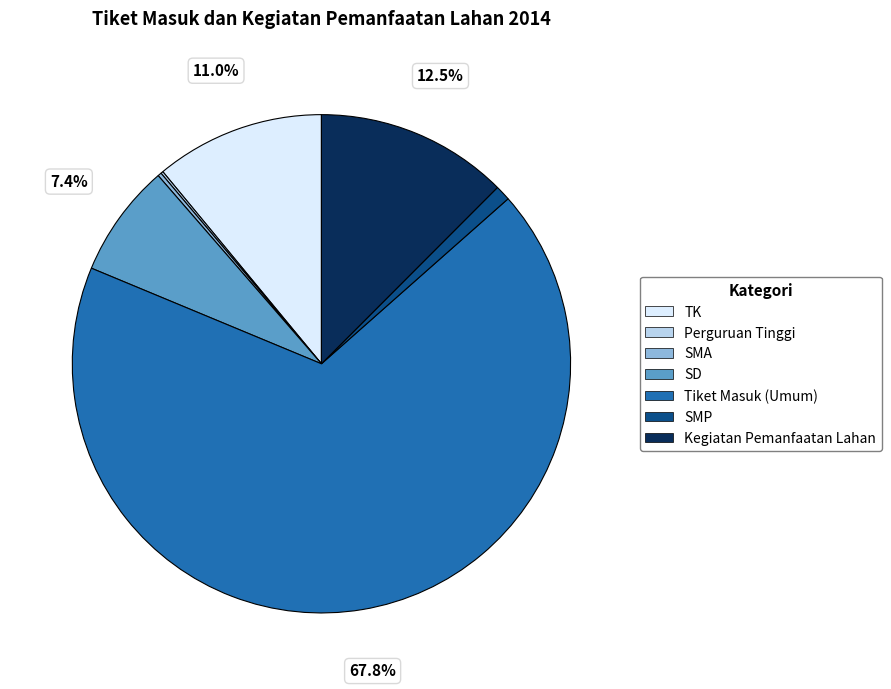

How much of the chart is everything except TK?

89.0%